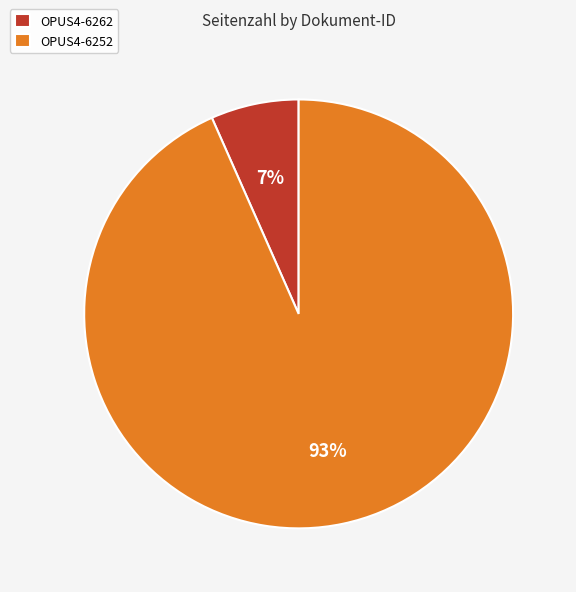

Do OPUS4-6252 and OPUS4-6262 together represent more than half of the pie?

Yes